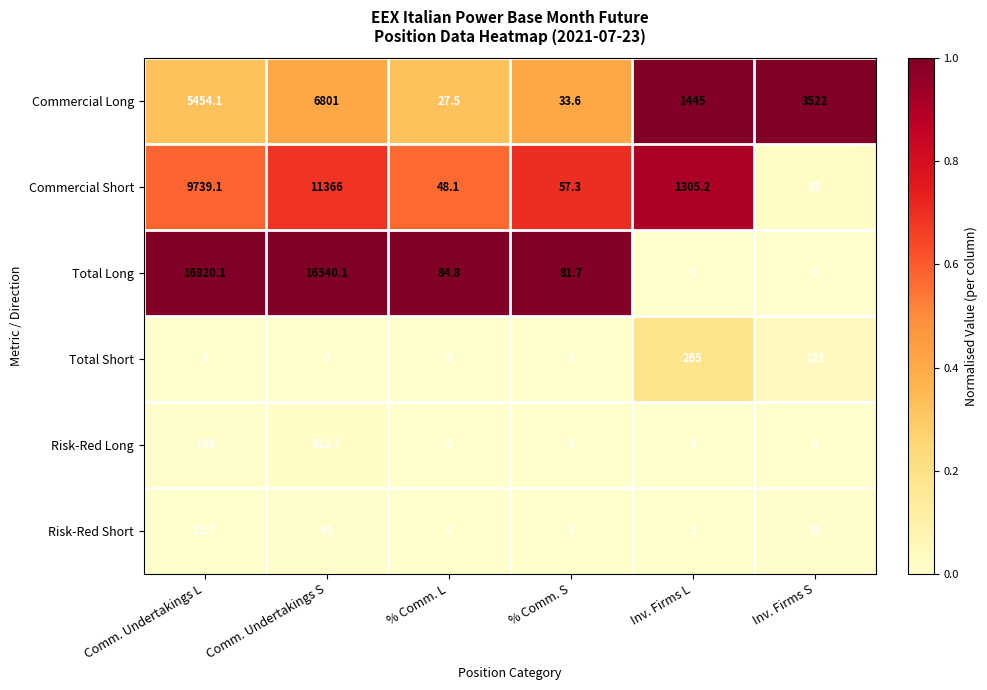

Is the value of Total Long at Inv. Firms S greater than the value of Total Short at Inv. Firms S?

No